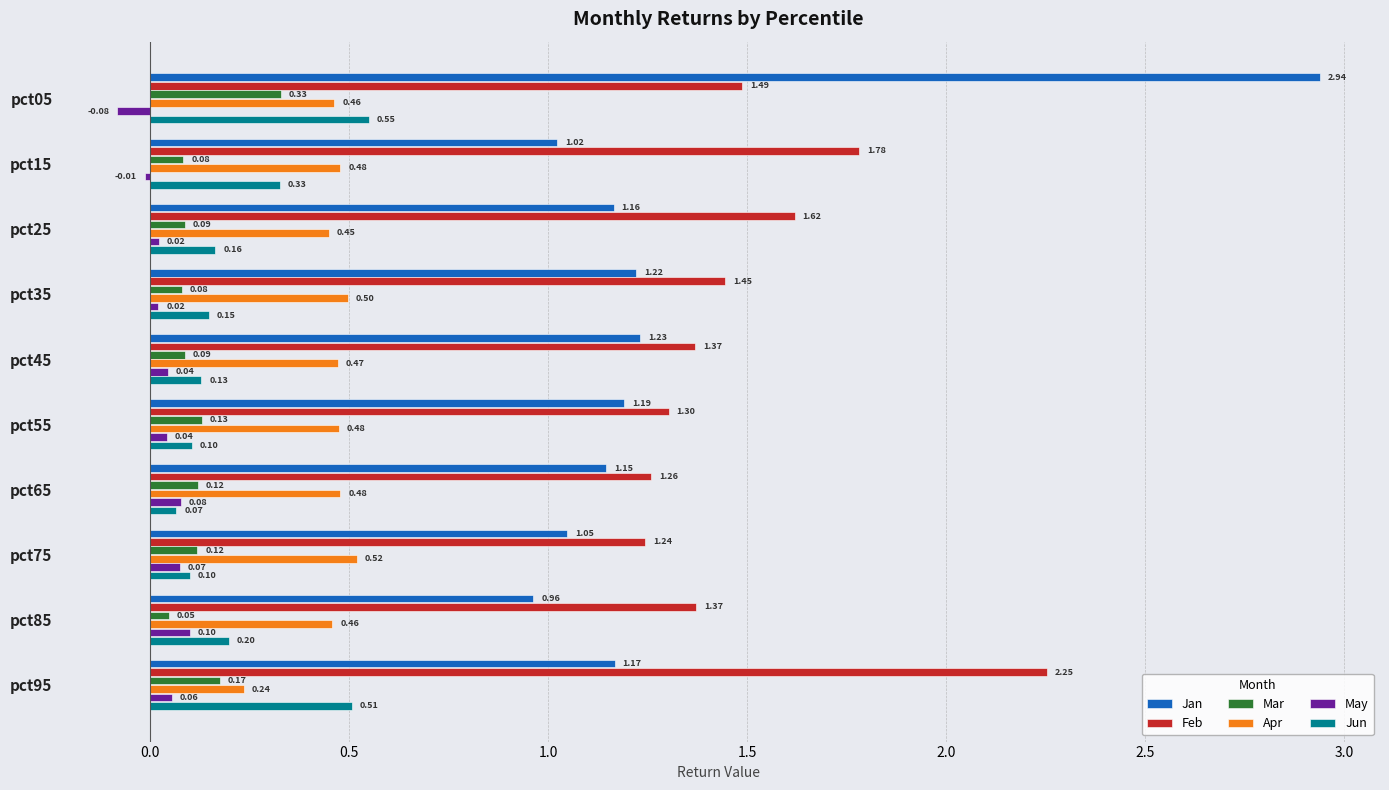

What is the sum of all Mar values?

1.3